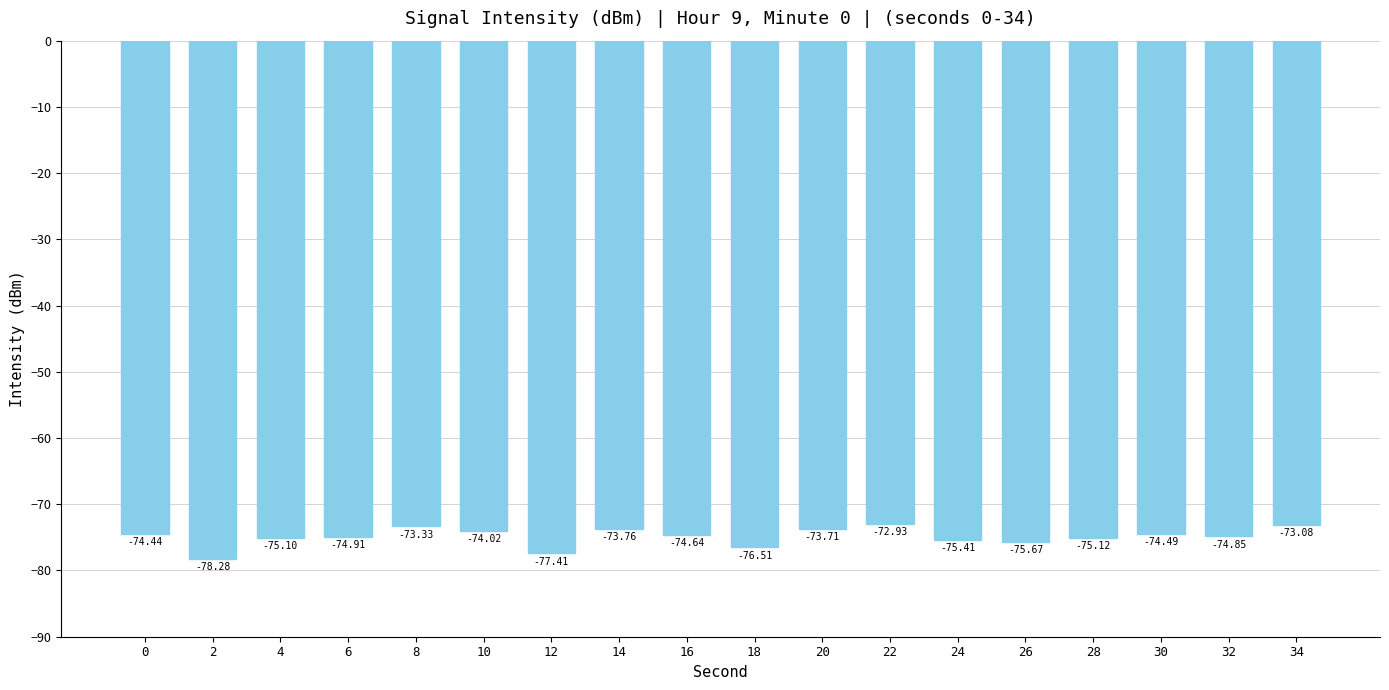

What is the minimum value shown in the chart?

-78.3